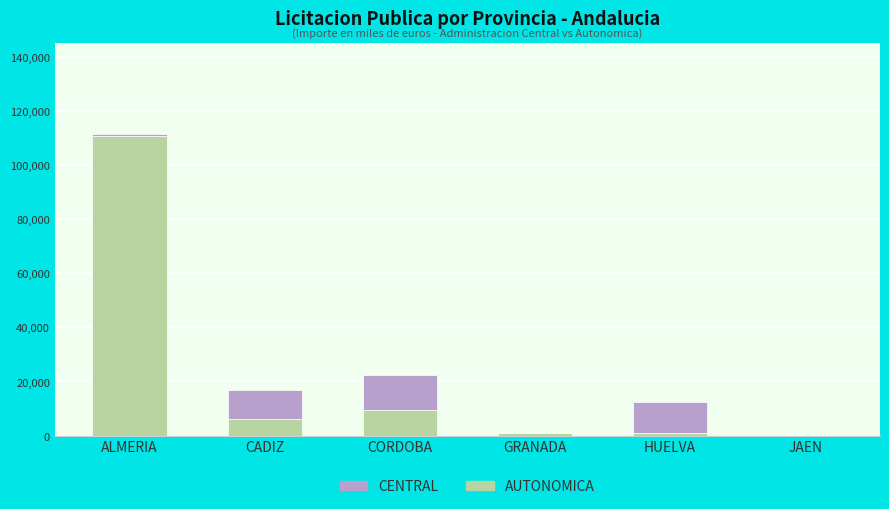

True or false: AUTONOMICA has a value of 9575.3 at CORDOBA.

True